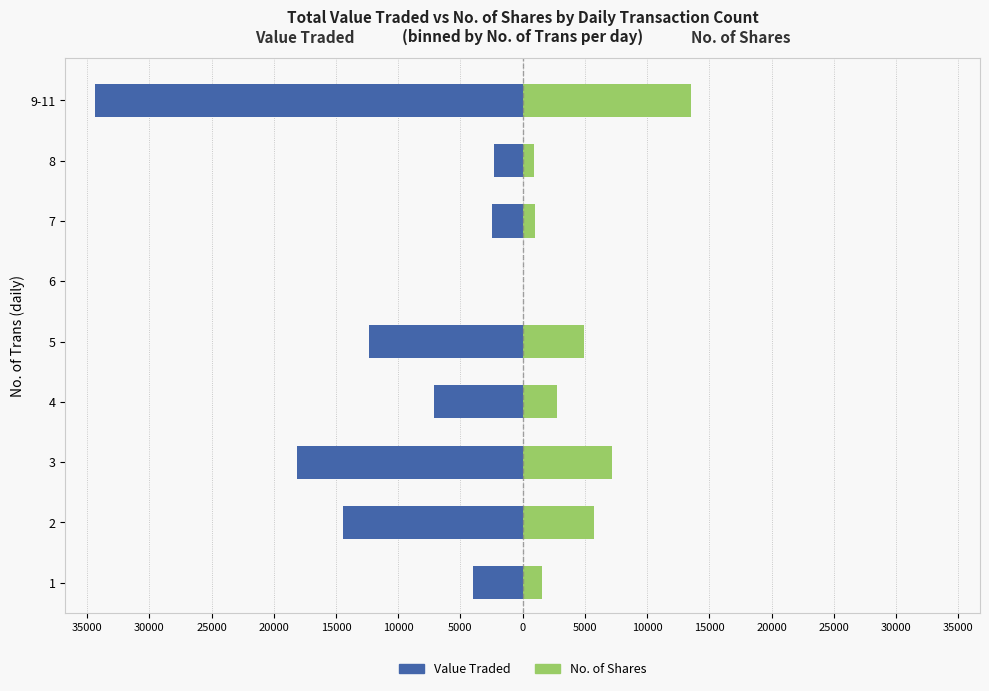

Reading left to right, what are all the values shown in this chart?

Value Traded: -4002	-14415	-18132	-7093	-12374	0	-2500	-2278	-34324
No. of Shares: 1585	5729	7216	2797	4953	0	1000	893	13491